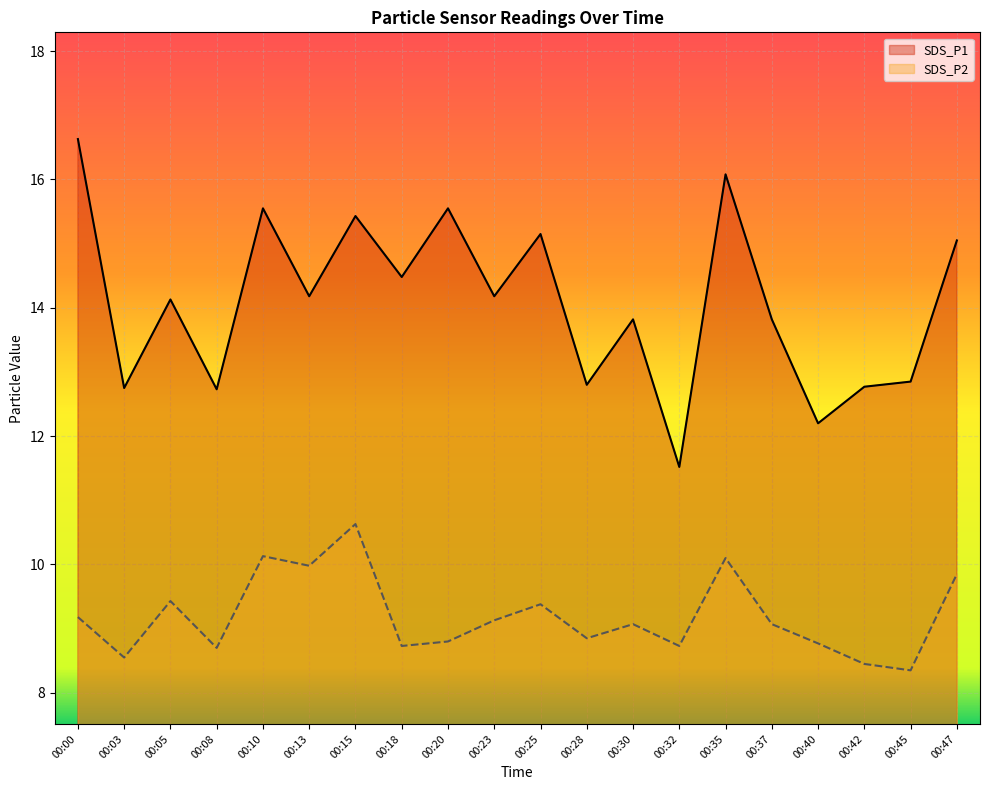

At which label does SDS_P2 first exceed 9?

00:00